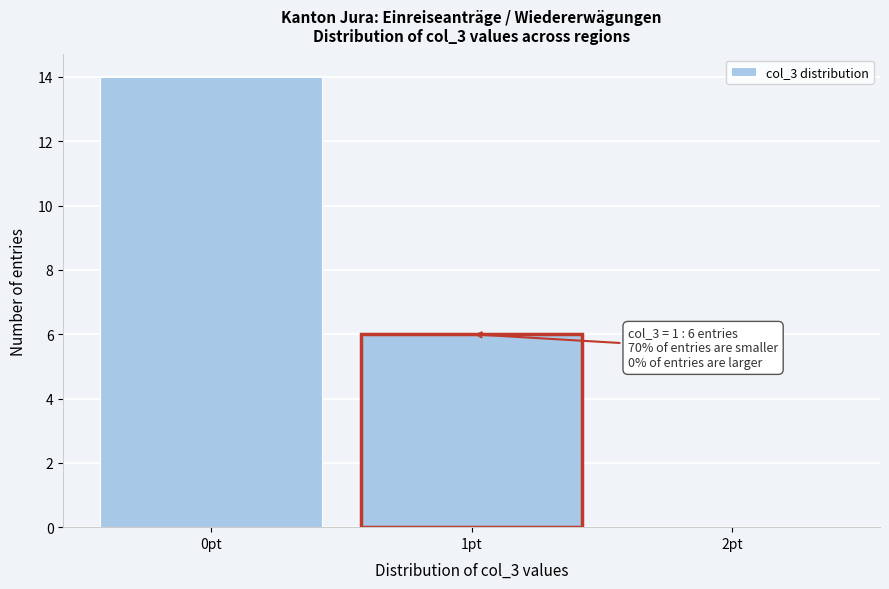

Over which range of the x-axis is the bar tallest?

-0.5 to 0.5